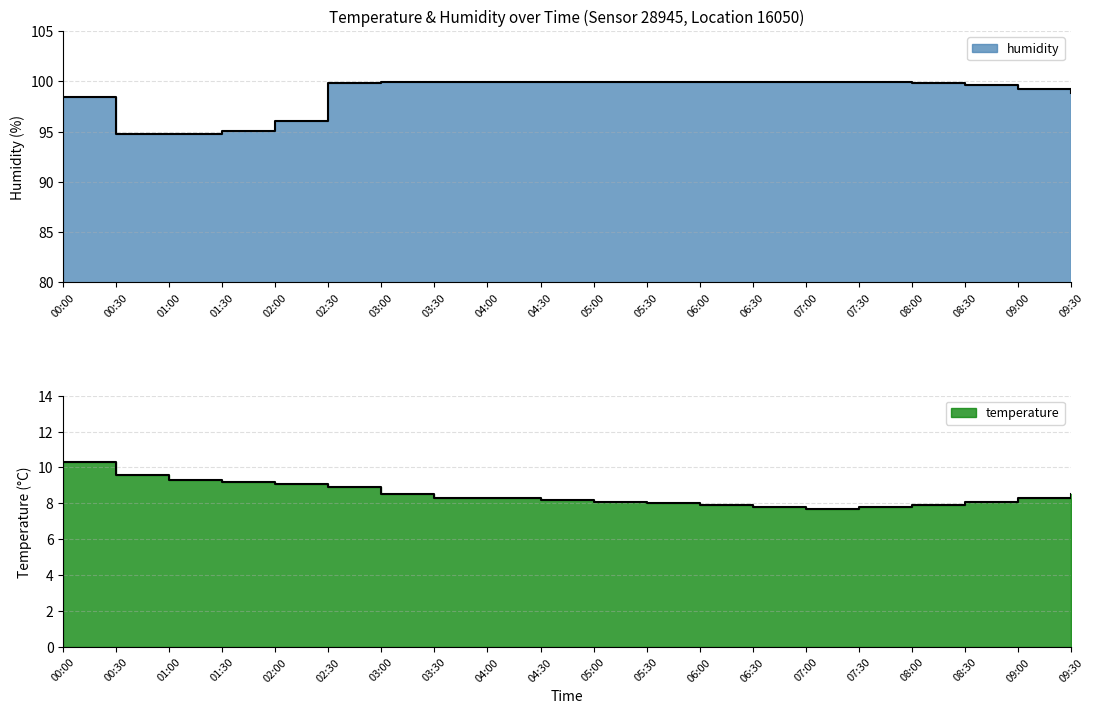

What position from the left is 08:00?

17